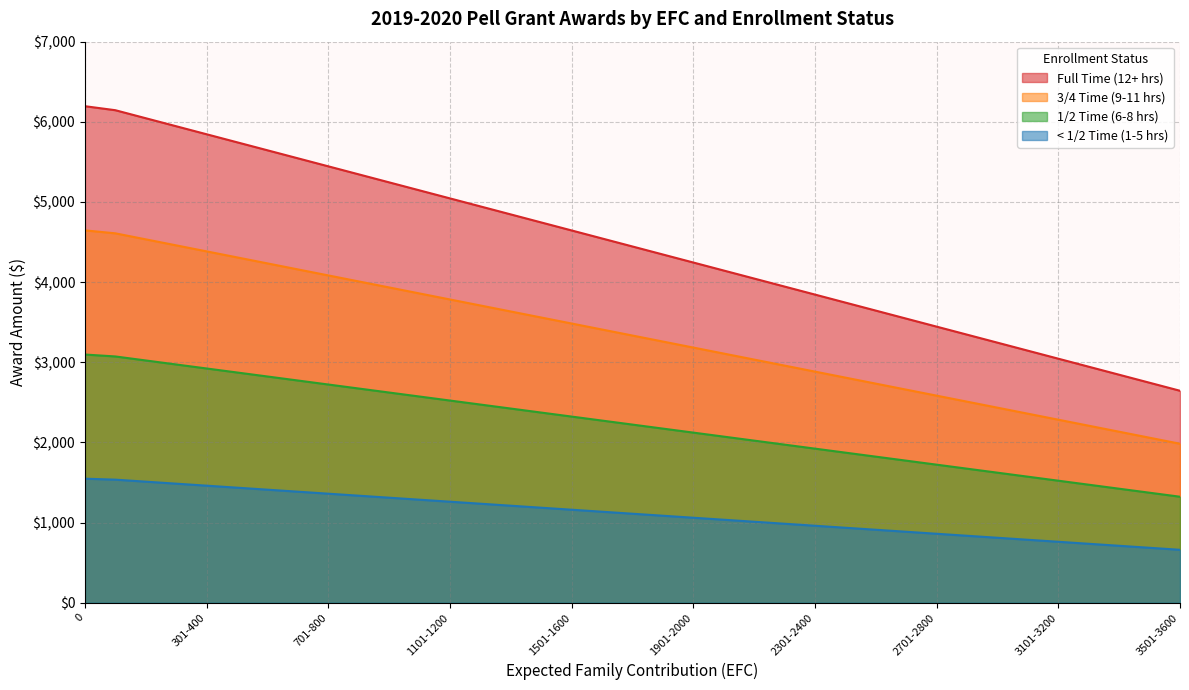

True or false: Full Time (12+ hrs) and 3/4 Time (9-11 hrs) cross at least once.

False